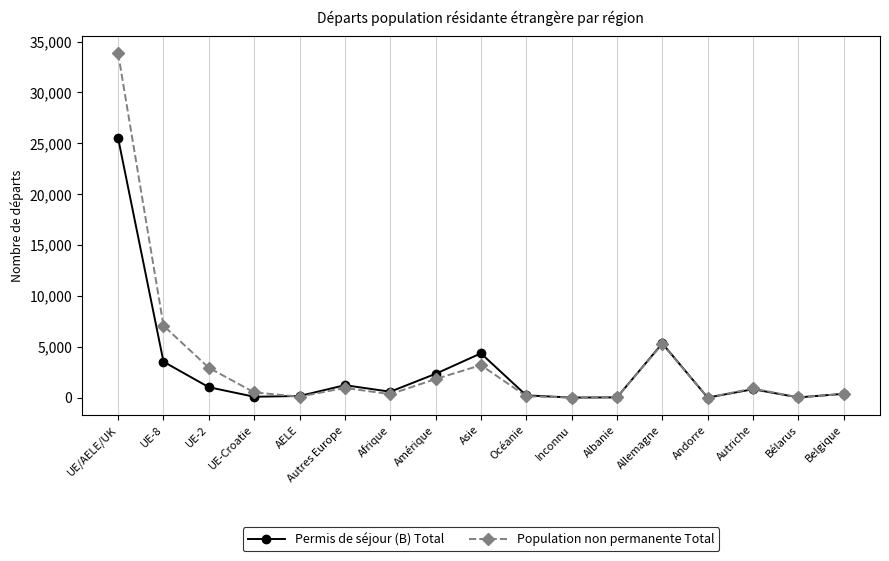

At which category is the sum across all series the highest?

UE/AELE/UK